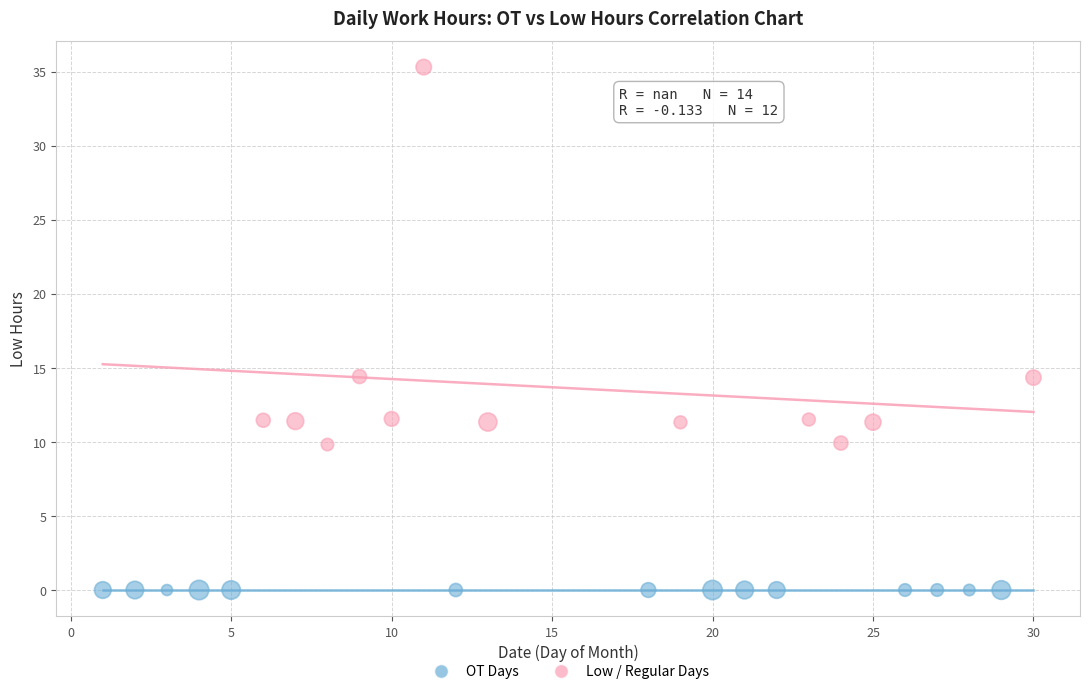

Which series reaches the maximum Y coordinate?

Low / Regular Days